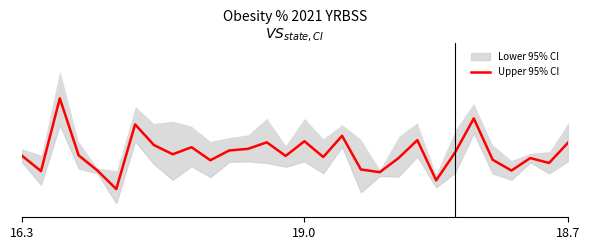

Does the chart display data point markers on the line(s)?

No